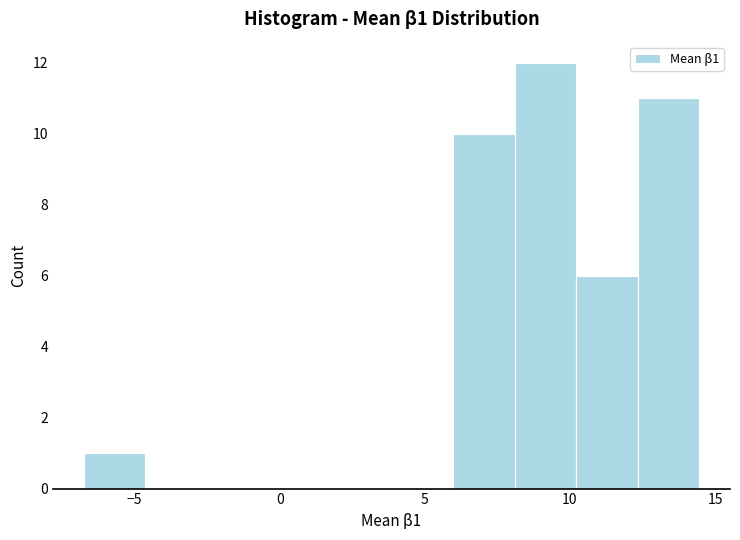

Which range on the x-axis has the tallest bar?

8.0 to 10.0